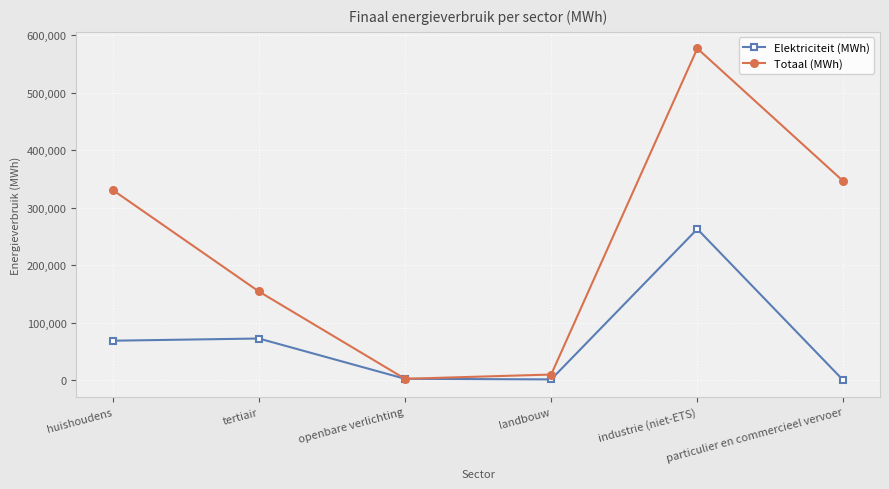

True or false: Totaal (MWh) has more than 1 interior local peaks.

False